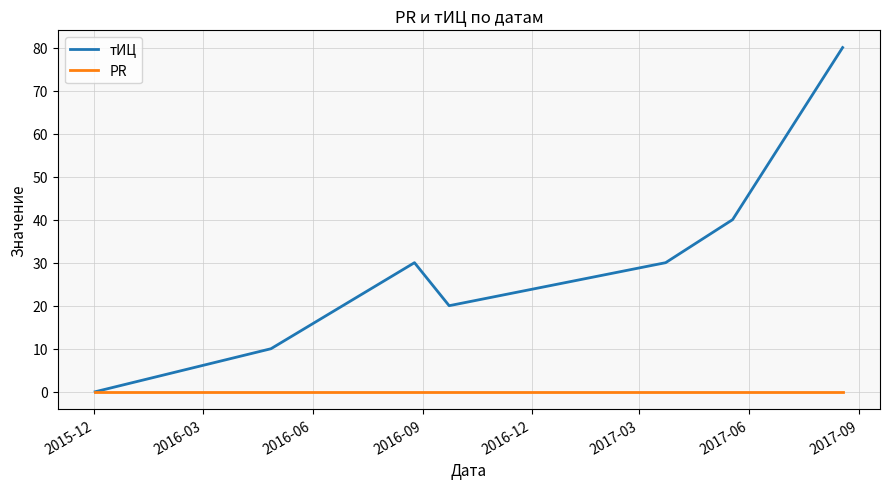

What are all the series names shown in the legend?

тИЦ, PR